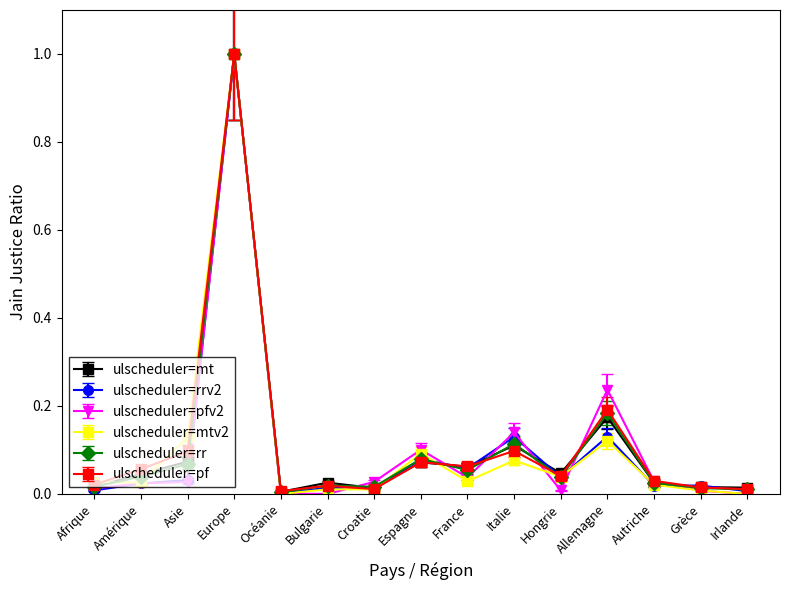

Is it true that ulscheduler=mt equals 0.1 at Asie?

True